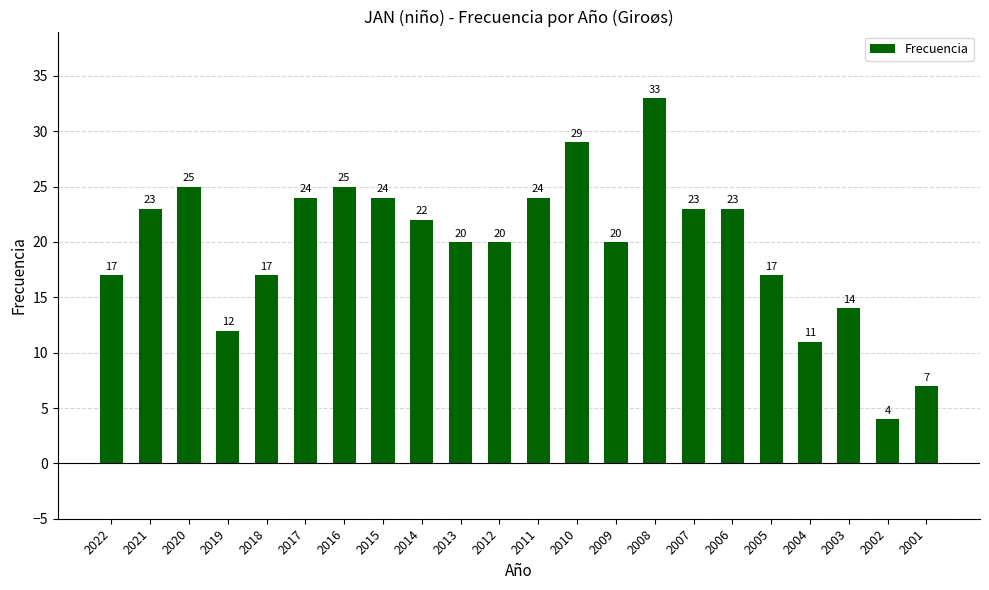

Reading right to left, list all the values displayed in this chart.

2001=7	2002=4	2003=14	2004=11	2005=17	2006=23	2007=23	2008=33	2009=20	2010=29	2011=24	2012=20	2013=20	2014=22	2015=24	2016=25	2017=24	2018=17	2019=12	2020=25	2021=23	2022=17